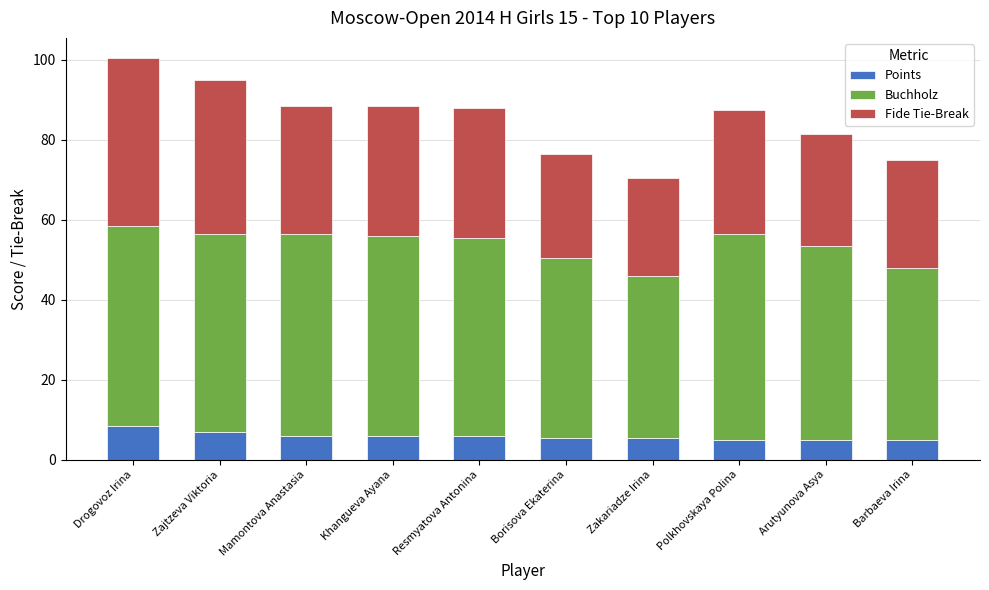

True or false: Points has a value of 5.5 at Zakariadze Irina.

True